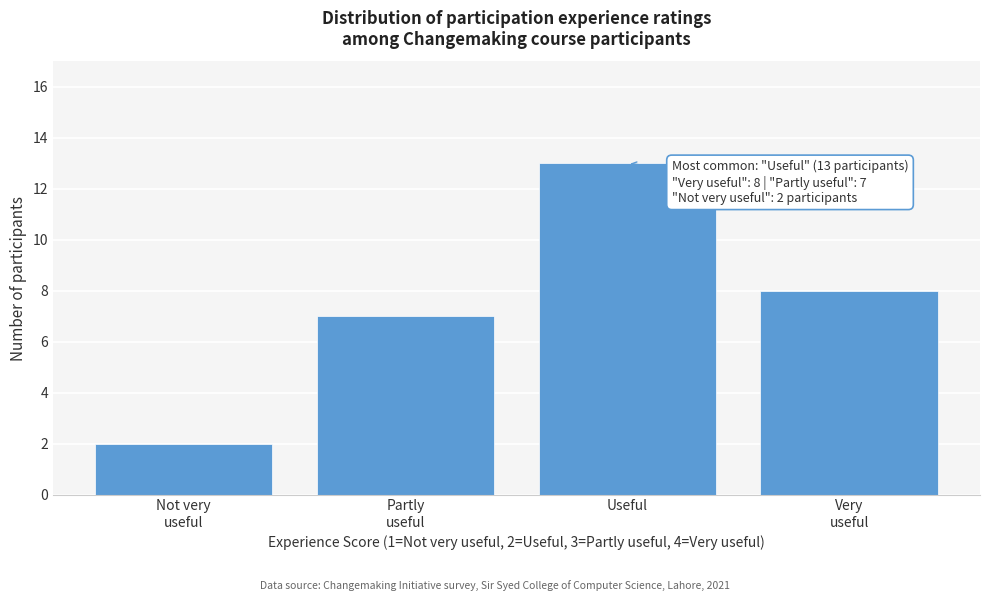

Reading left to right, extract all data points from this chart.

2	7	13	8